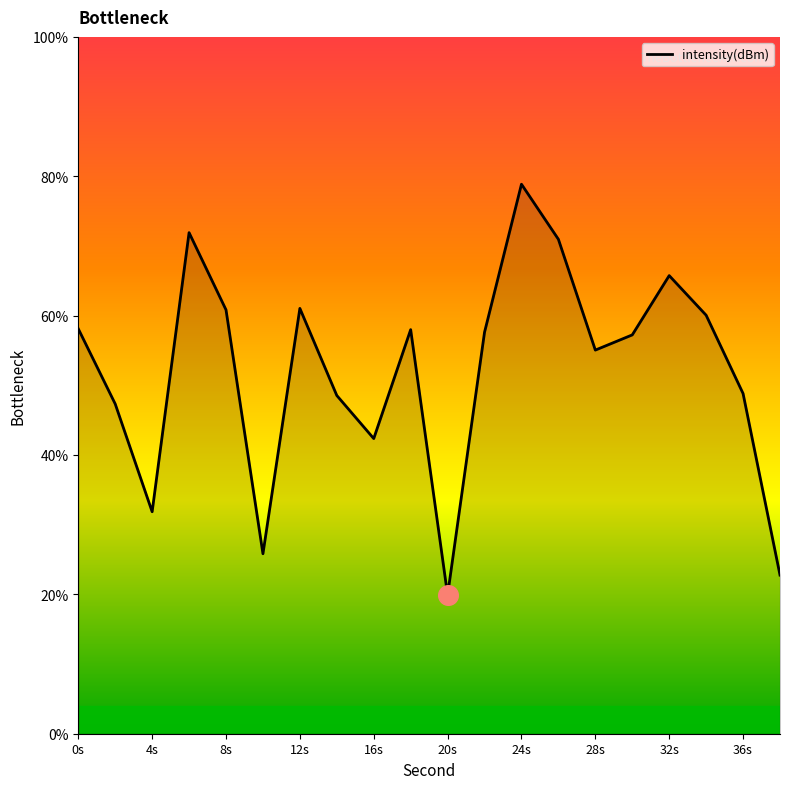

What is the greatest value displayed?

78.9